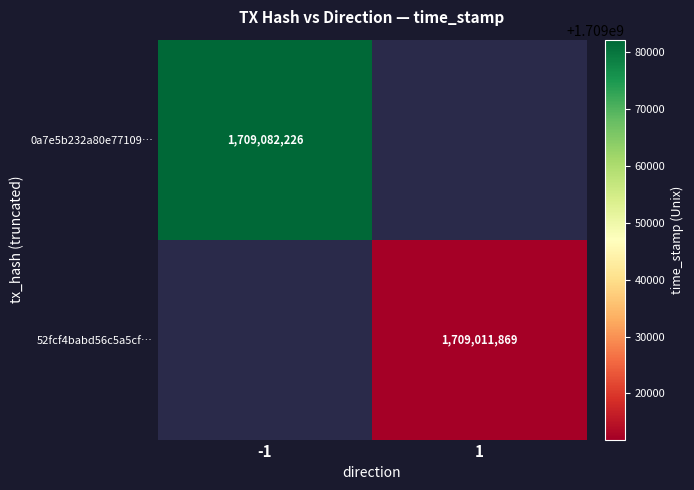

True or false: 0a7e5b232a80e77109… has a value of 1709082226 at -1.

True